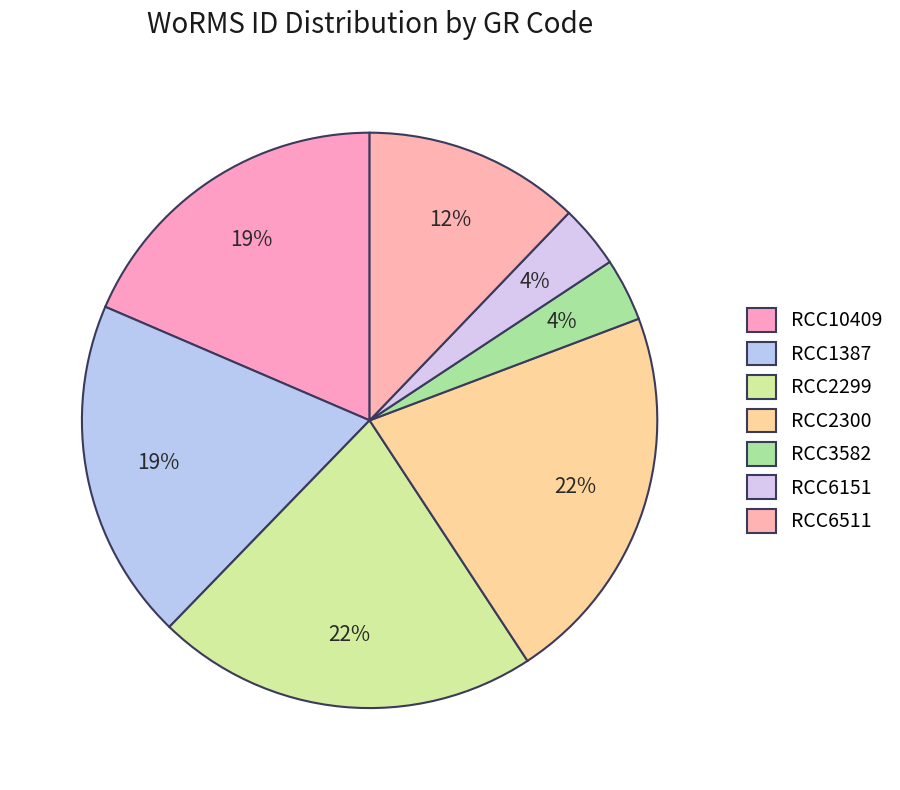

Is RCC6511 the majority of the pie?

No